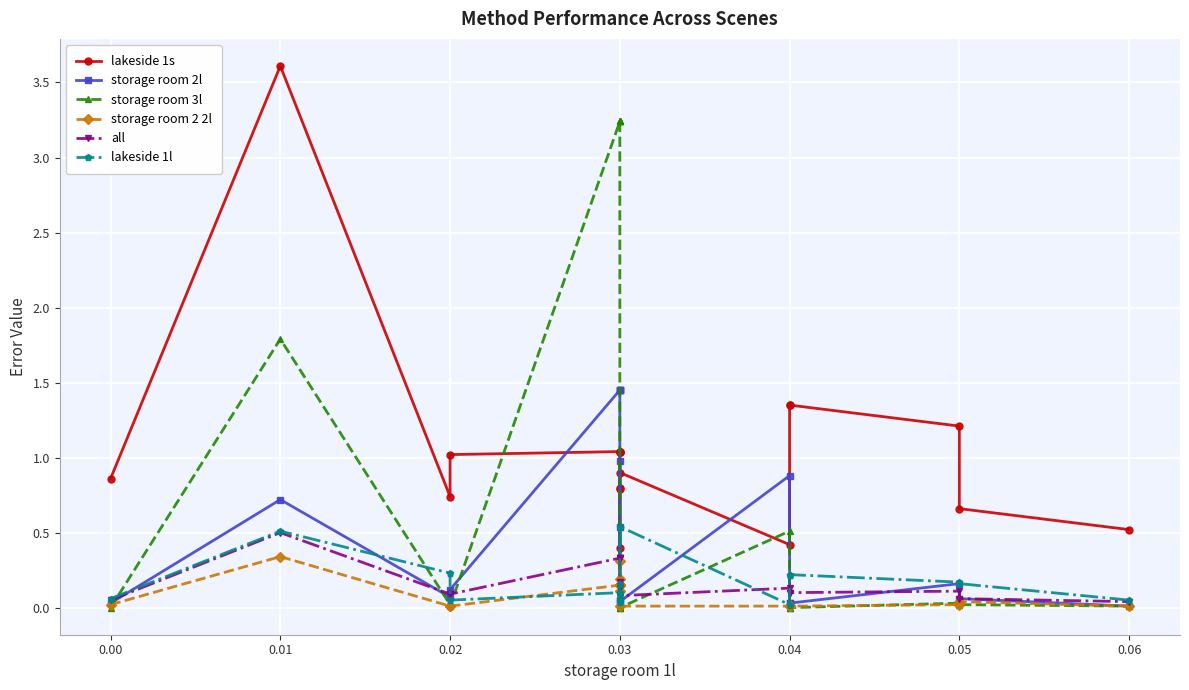

After their last crossing, which series has the higher values: storage room 2 2l or lakeside 1l?

lakeside 1l